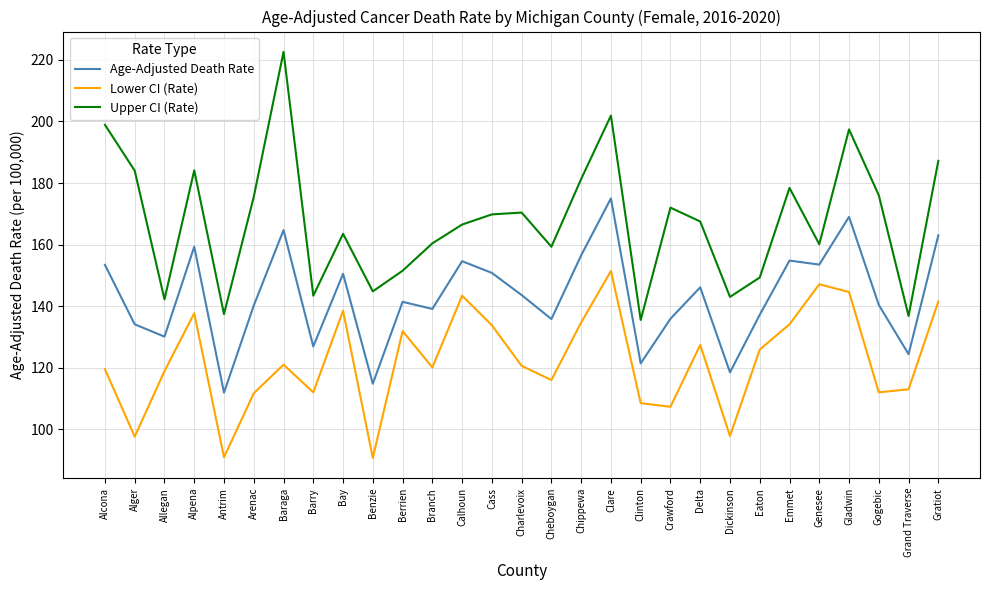

What is the lowest value of the Lower CI (Rate) series?

90.7